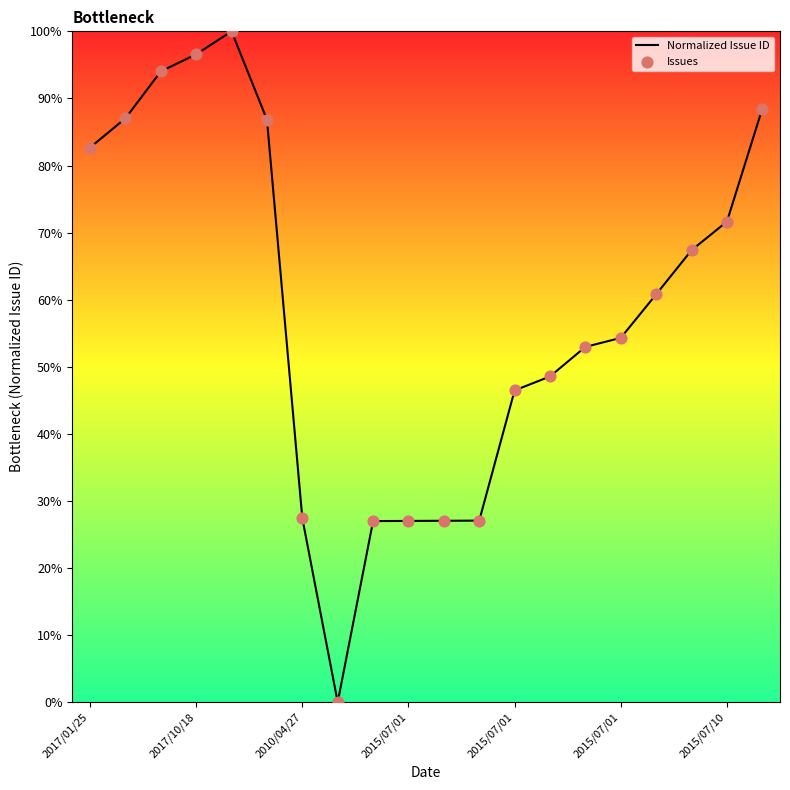

What is the difference between the maximum and minimum values?

100.0